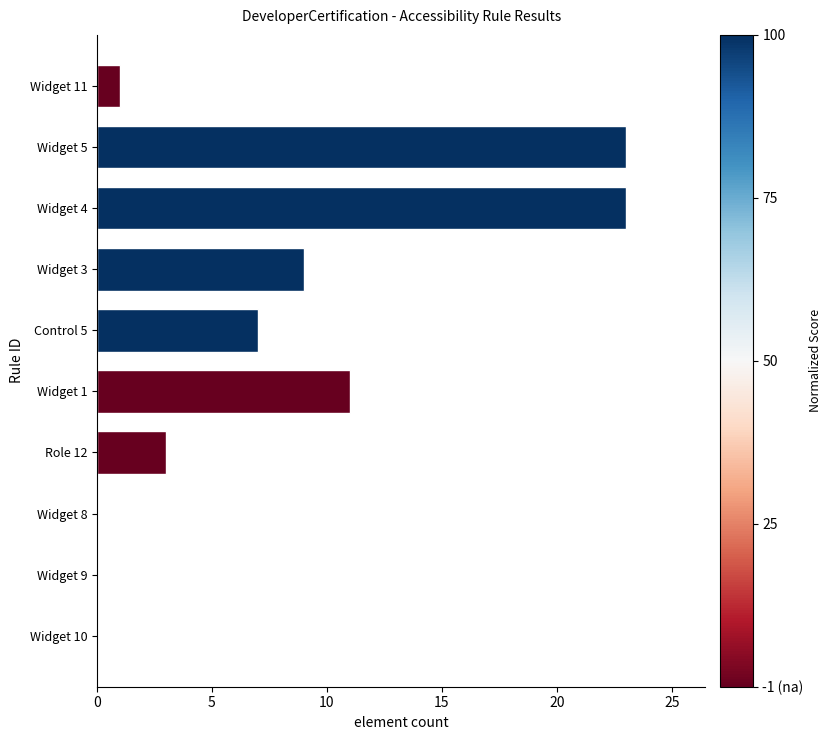

What is the maximum value shown in the chart?

23